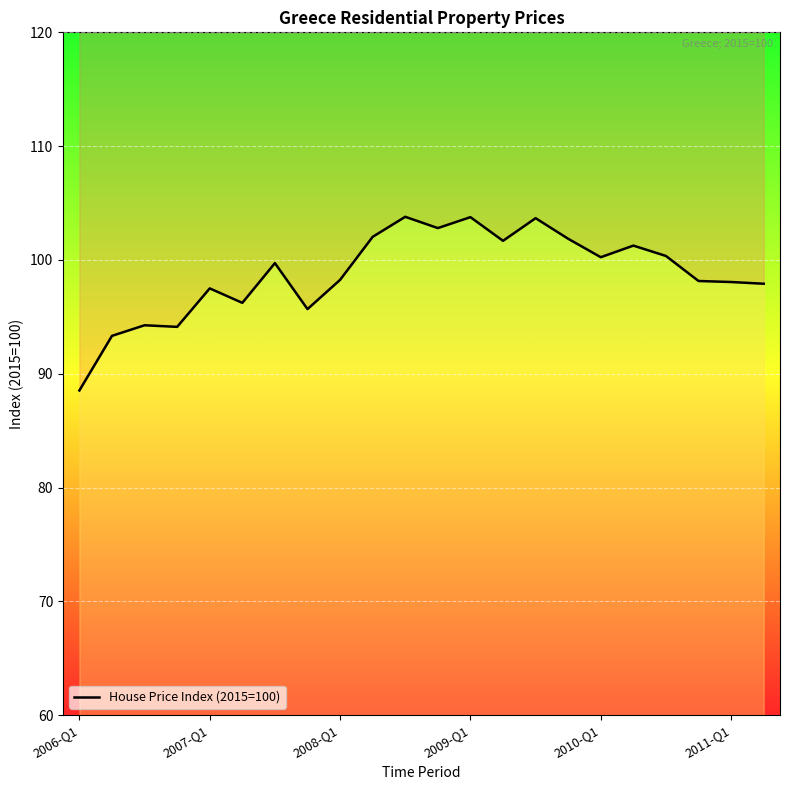

What value does the data have at 11?

102.8